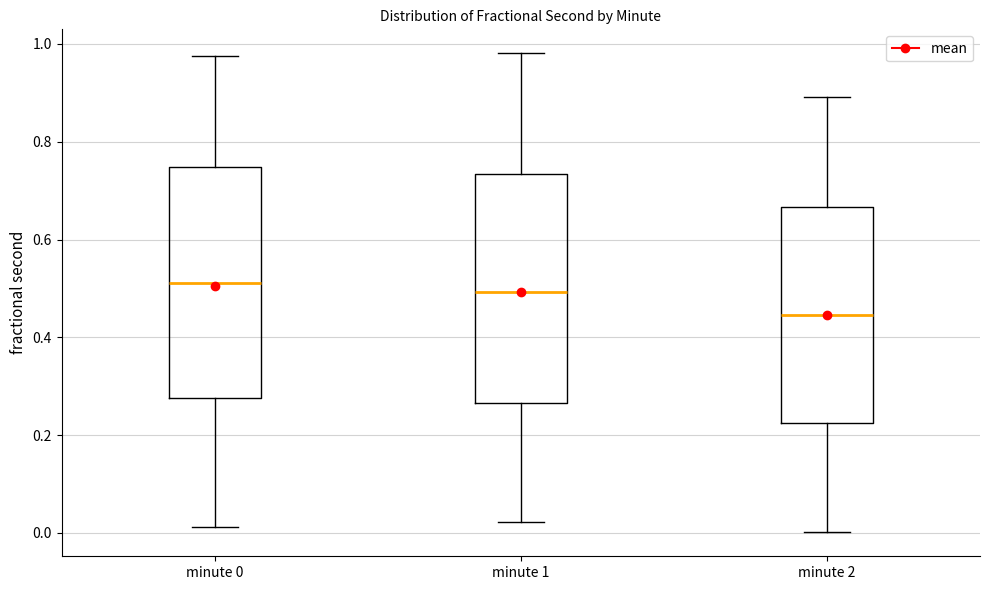

Reading left to right, transcribe this box plot: for each box, give where its median line is, the range the box spans, and where its two whiskers end, as read against the y-axis. The values are not printed on the chart, so give them approximately, as read against the axis.

minute 0: median 0.52, box 0.28 to 0.74, whiskers 0.02 to 0.98
minute 1: median 0.50, box 0.26 to 0.74, whiskers 0.02 to 0.98
minute 2: median 0.44, box 0.22 to 0.66, whiskers 0.00 to 0.90